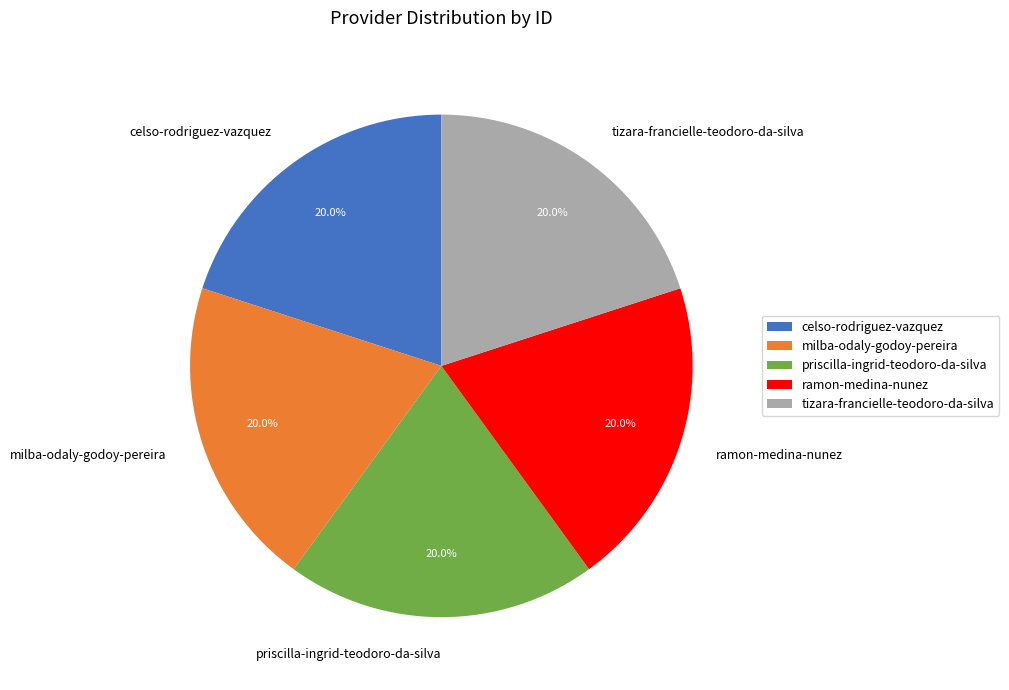

True or false: celso-rodriguez-vazquez accounts for 20% of the total.

True